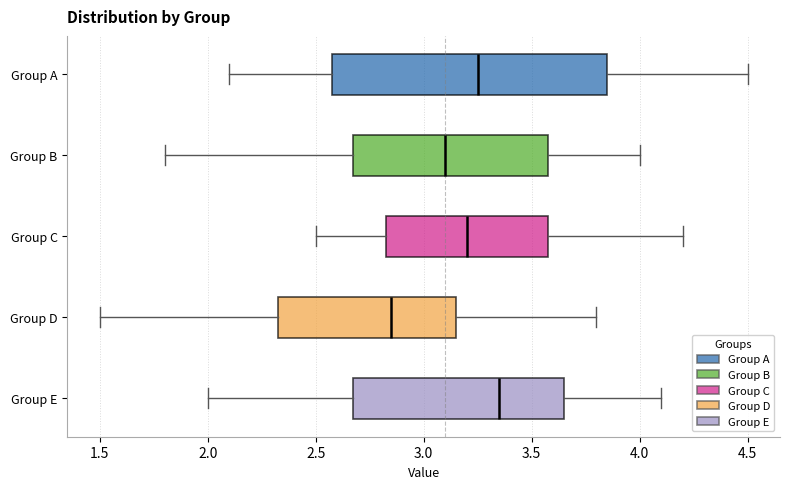

Where is the right edge of the box for Group C on the x-axis? The values are not printed on the chart, so give them approximately, as read against the axis.

3.60